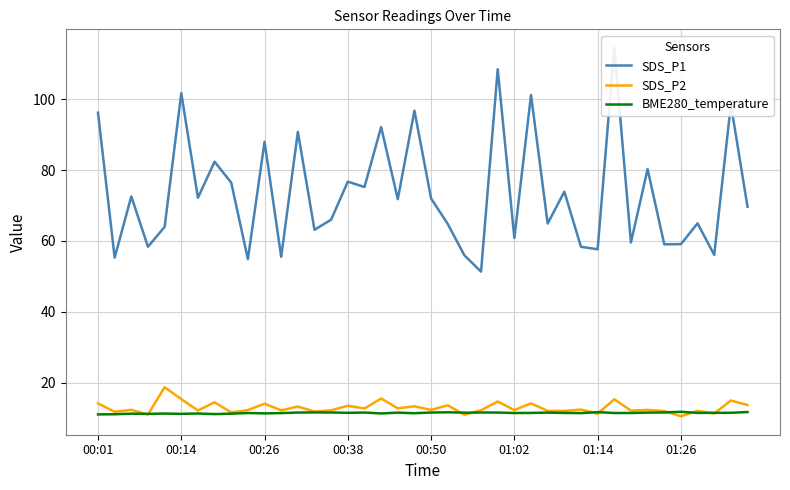

The BME280_temperature series shows 11.8 at 01:26. True or false?

True